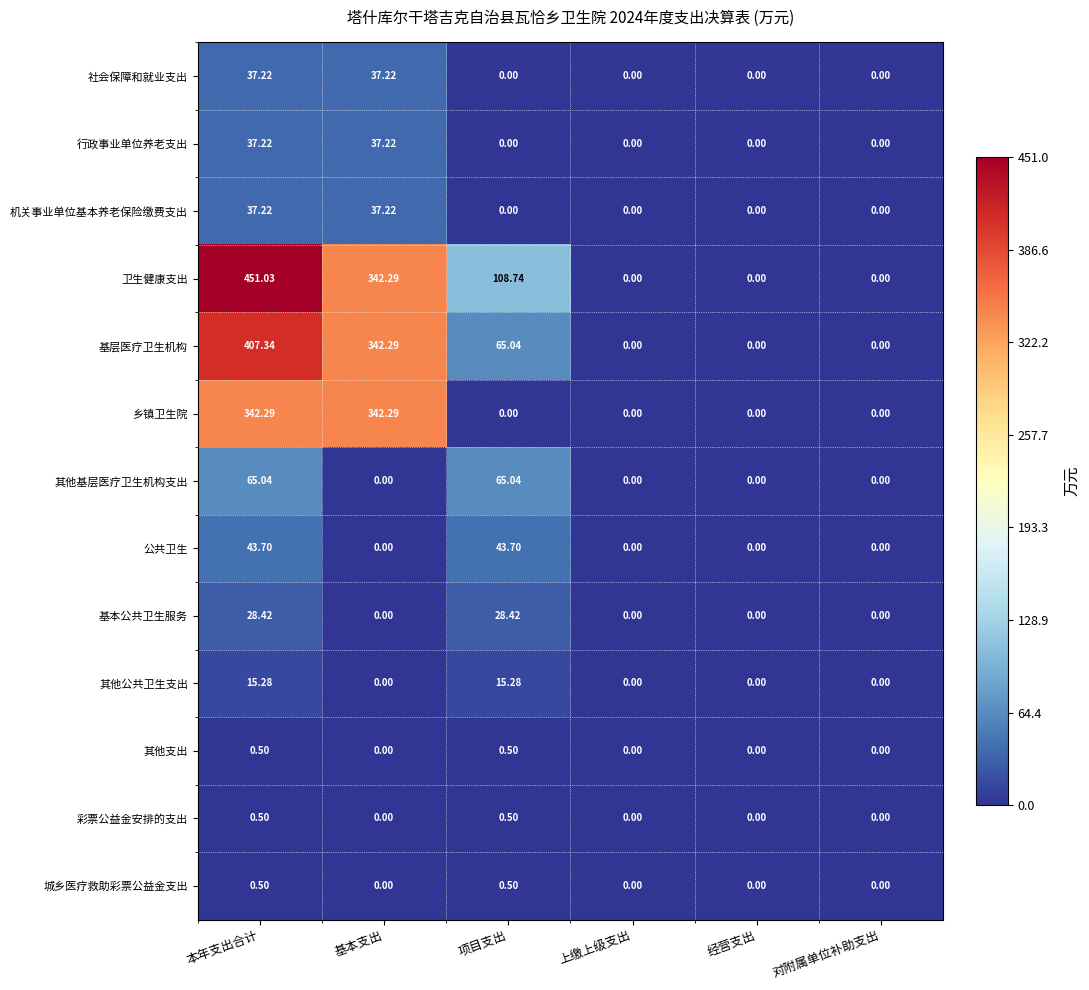

Which series has the largest range (max minus min)?

卫生健康支出